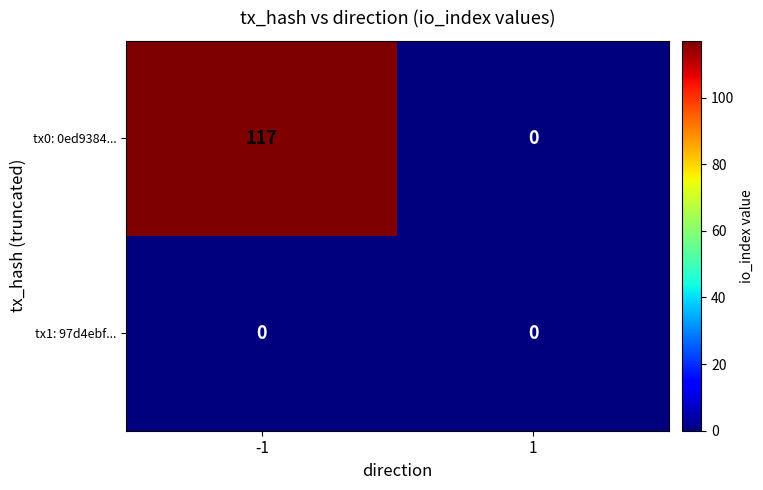

List the series in order of their peak value, lowest first.

tx1: 97d4ebf..., tx0: 0ed9384...